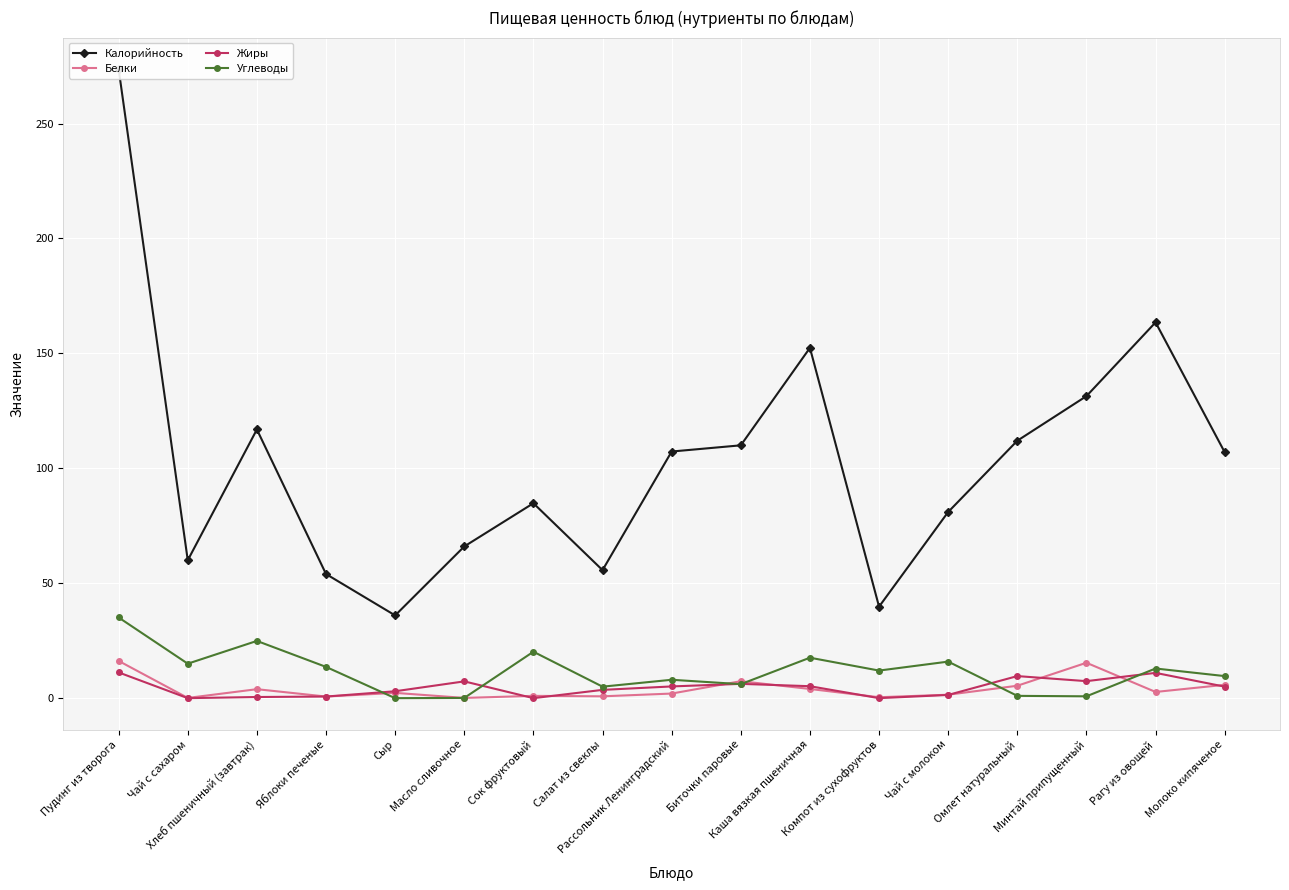

Which series has the widest spread of values?

Калорийность